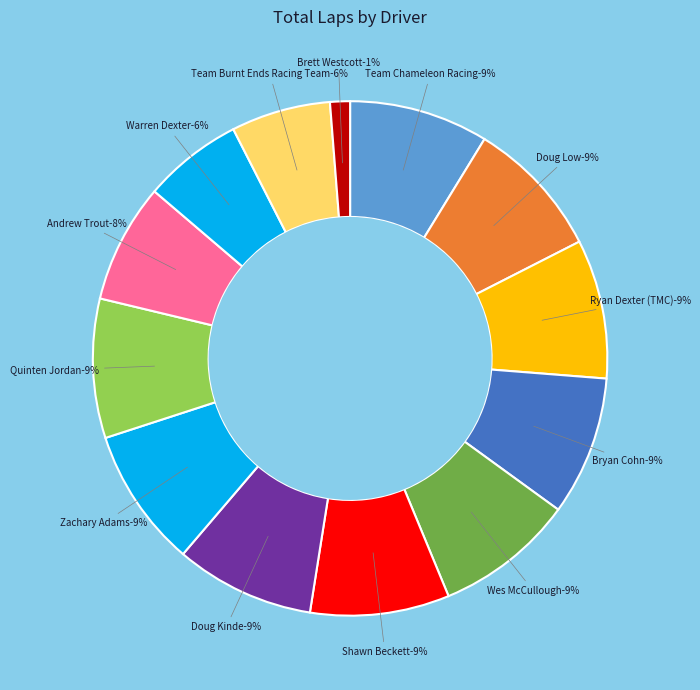

What percentage is the Doug Kinde slice, to the nearest percent?

9%